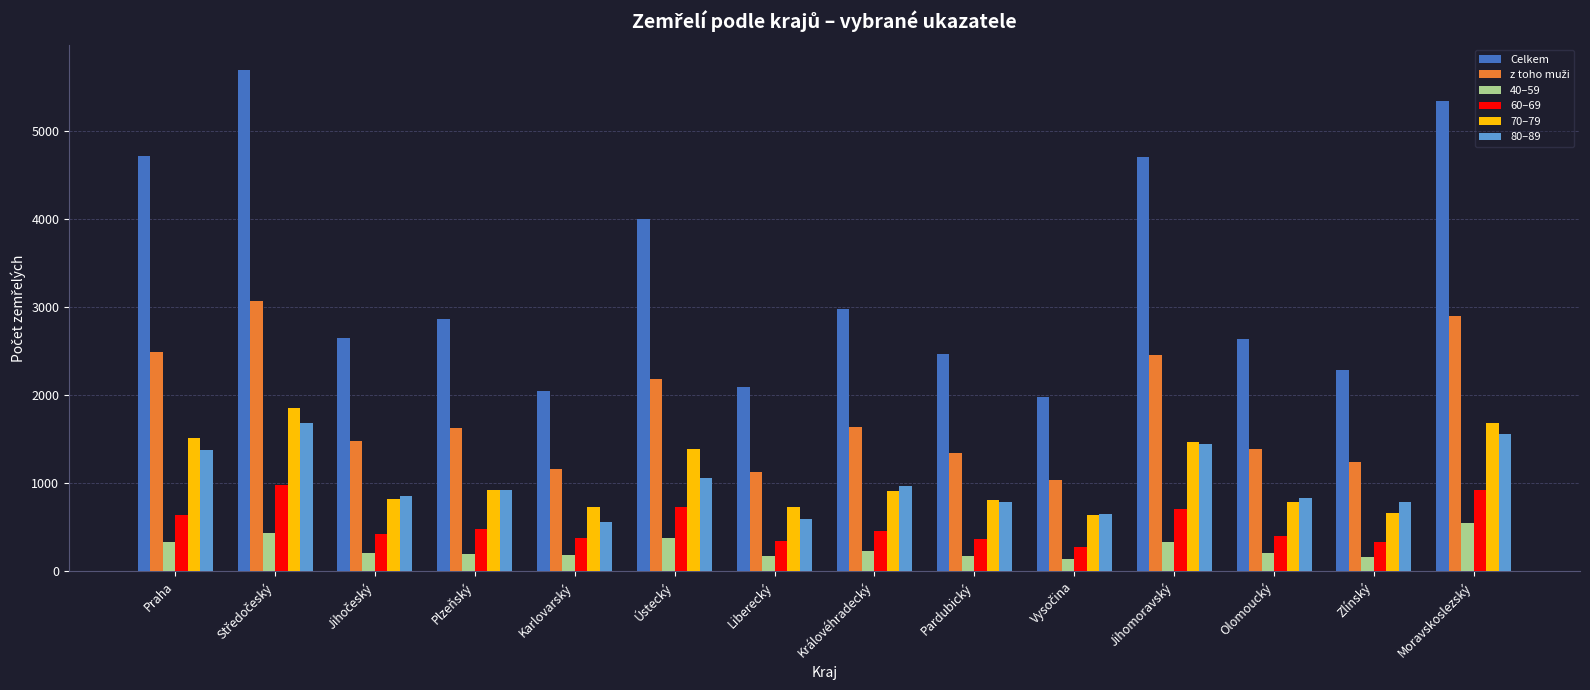

Does the chart contain any negative values?

No